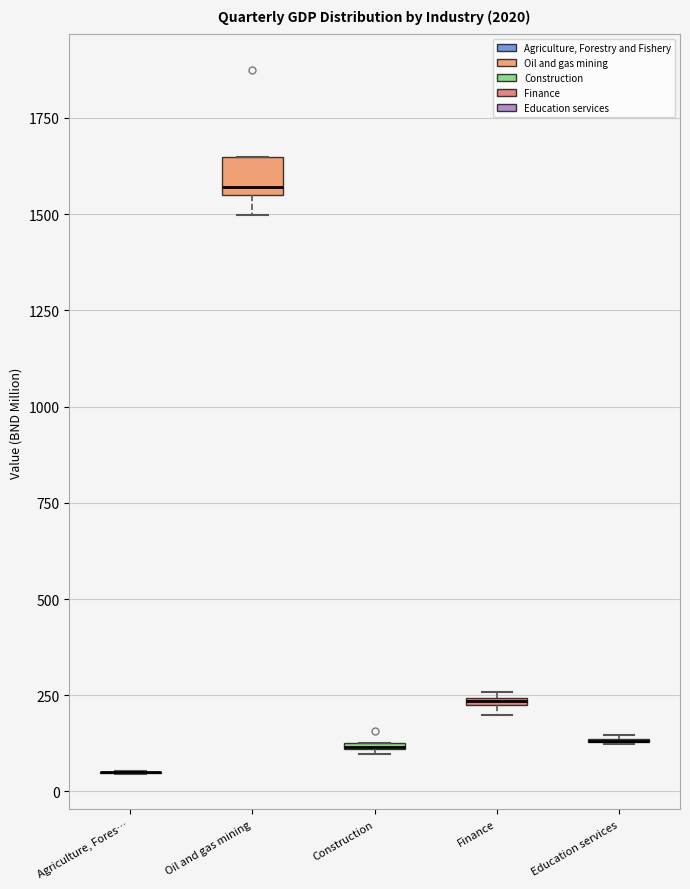

Which box is the tallest, from its lower edge to its upper edge?

Oil and gas mining